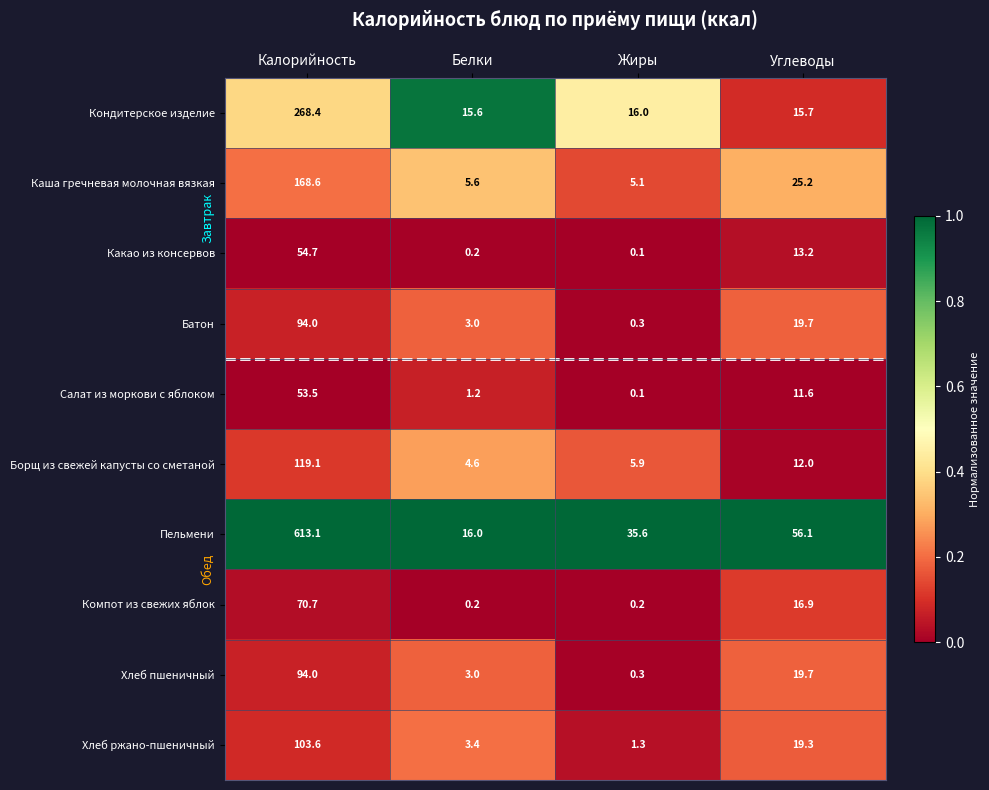

The value of Какао из консервов at Белки is 0.2. True or false?

True